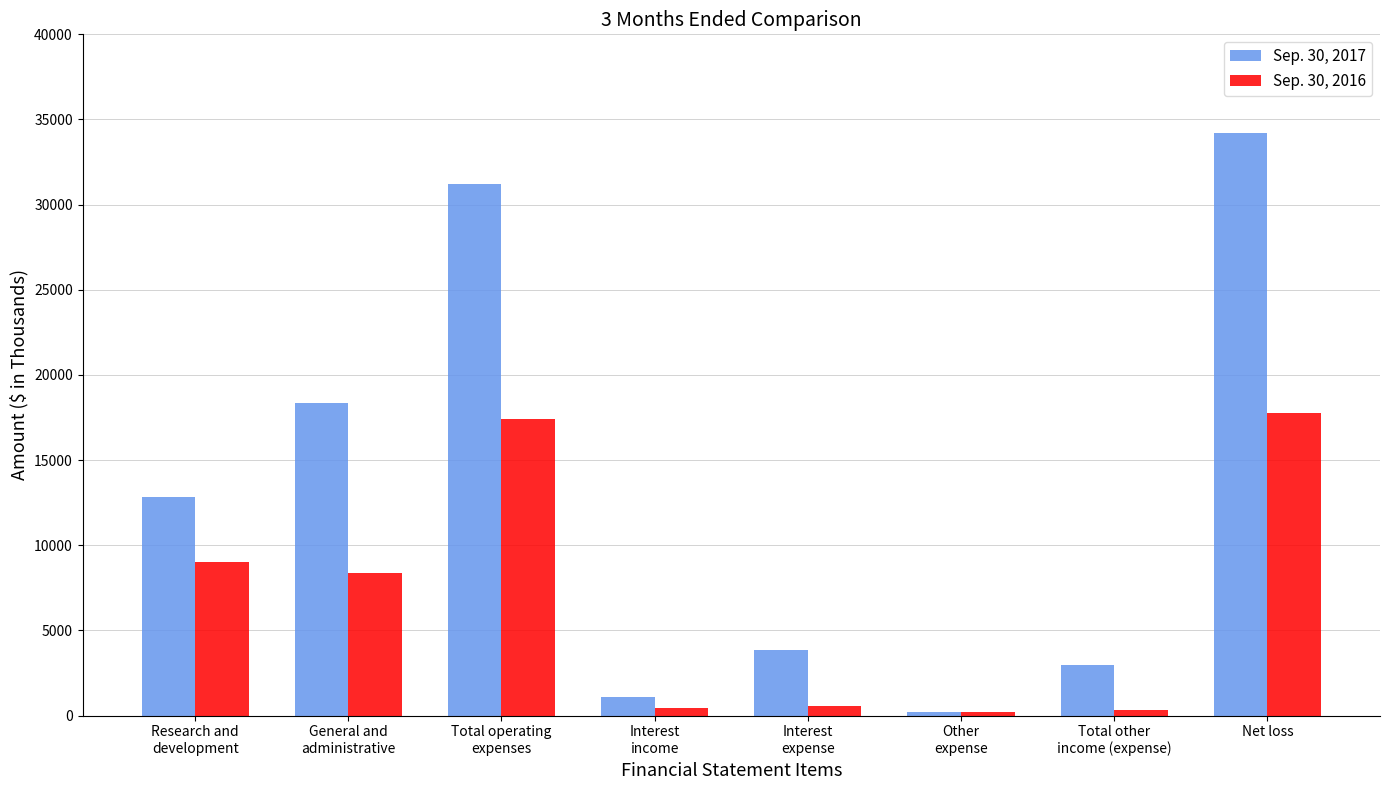

The Sep. 30, 2016 series shows 1811 at Research and
development. True or false?

False